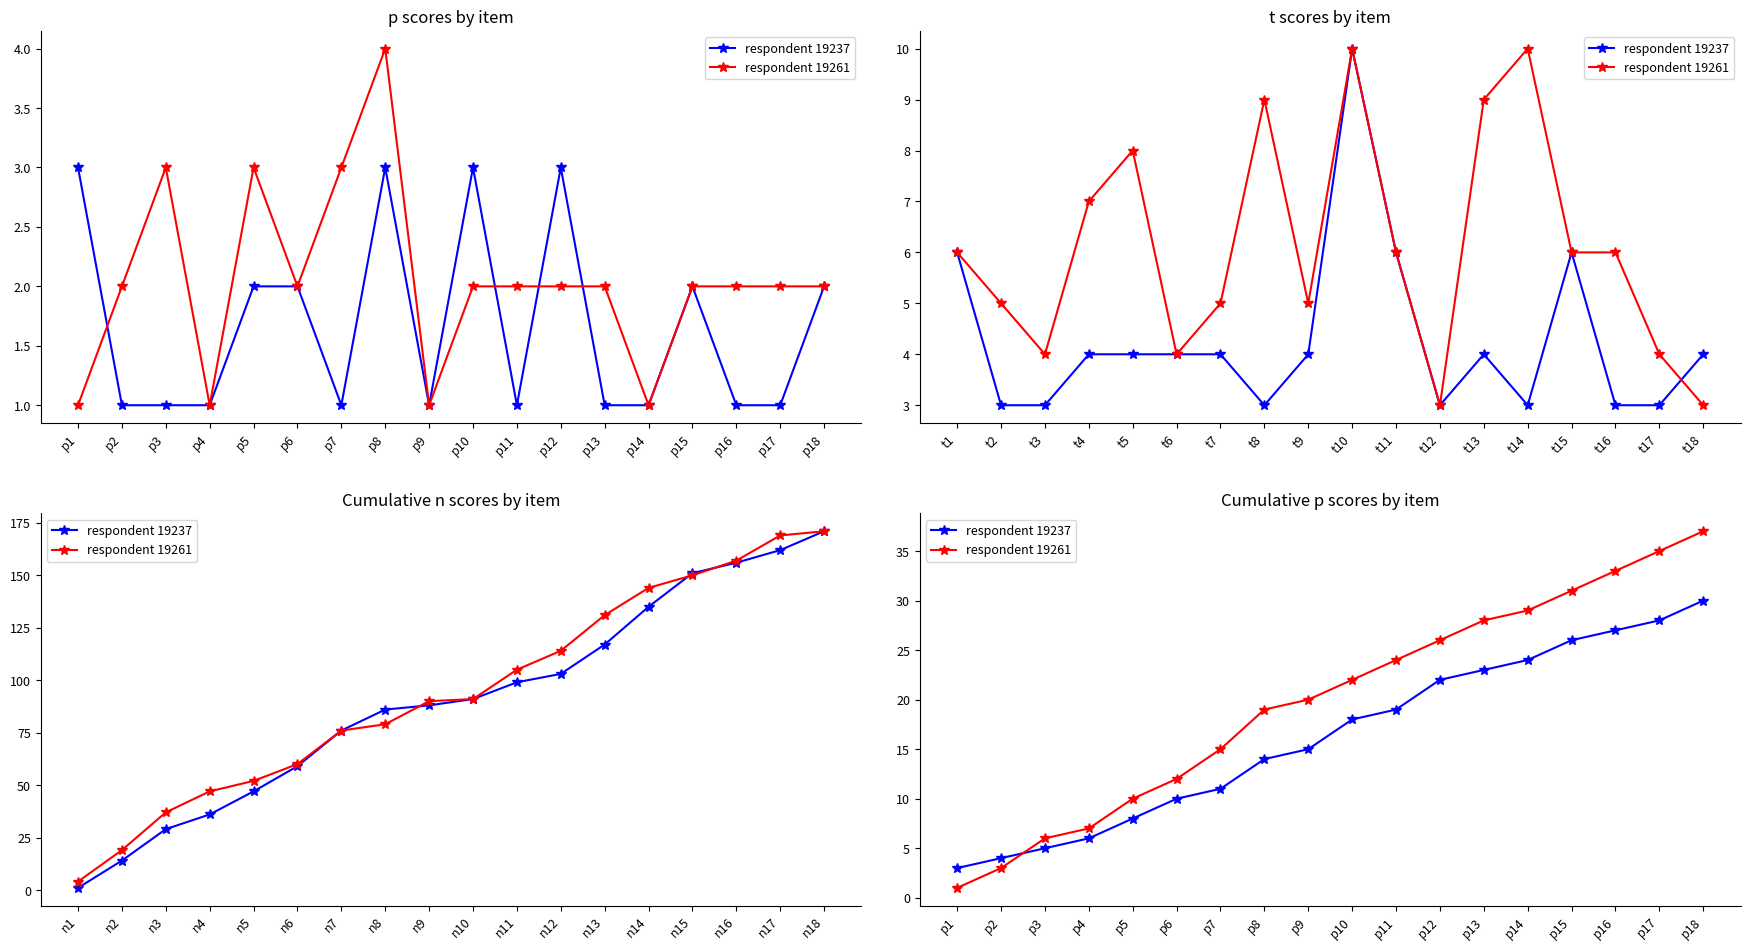

Rank the series by their maximum value, from highest to lowest.

respondent 19261, respondent 19237